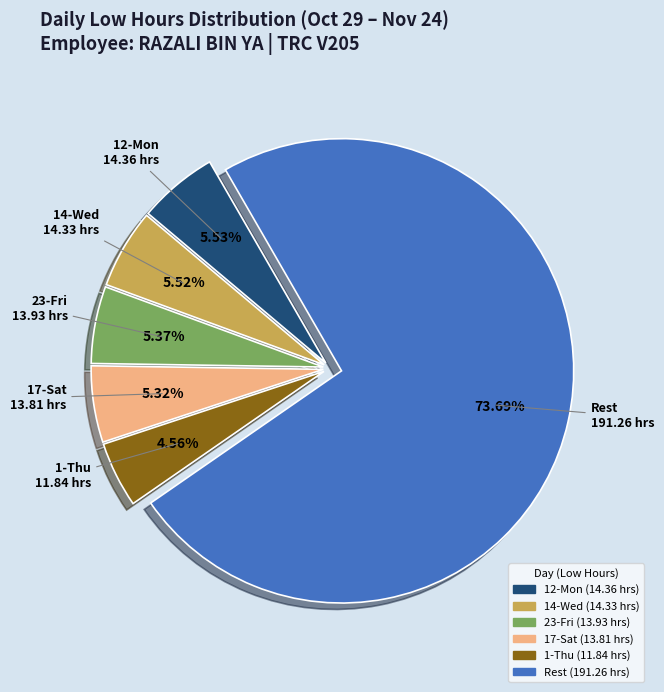

Is there any slice that represents more than half of the pie?

Yes